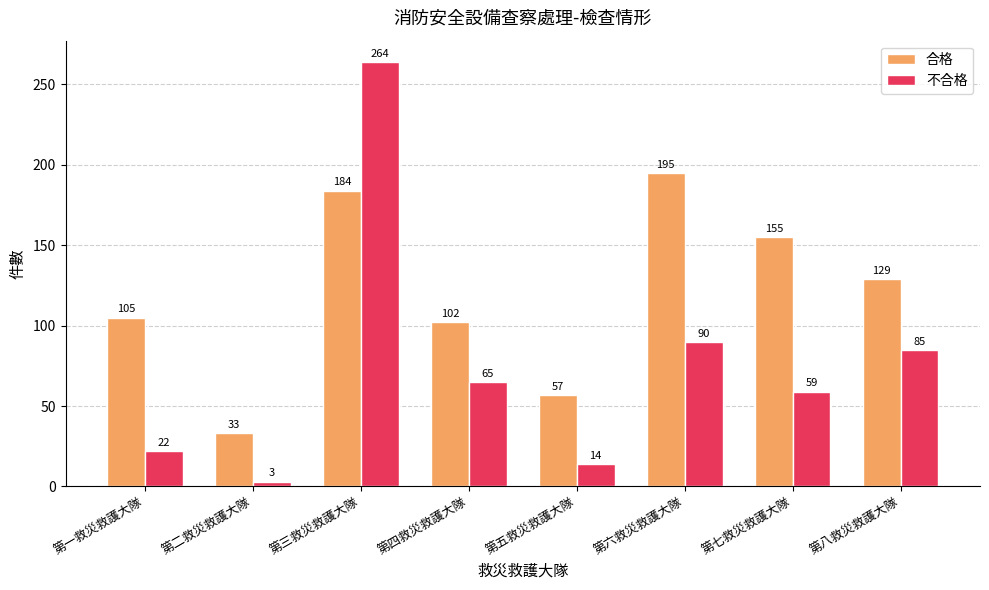

What is the spread (max minus min) of values at 第五救災救護大隊?

43